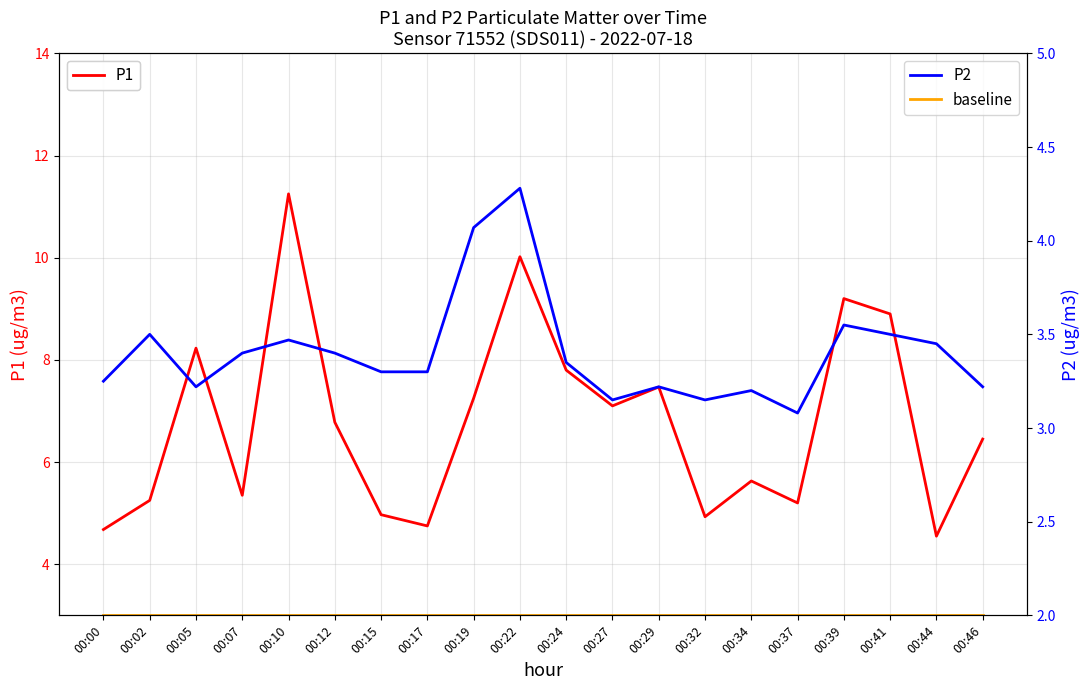

Which series has the widest spread of values?

P1